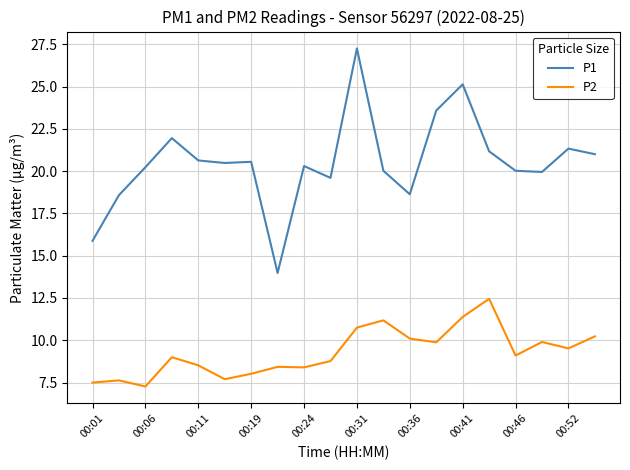

List the series in order of their peak value, lowest first.

P2, P1